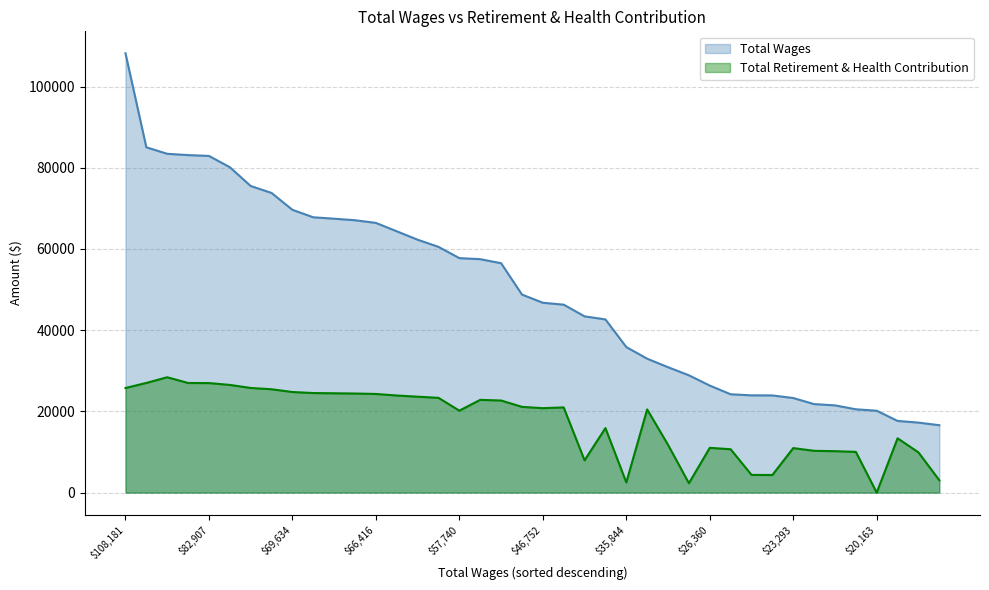

What is the value of the Total Wages point at the 31st from the left?

23951